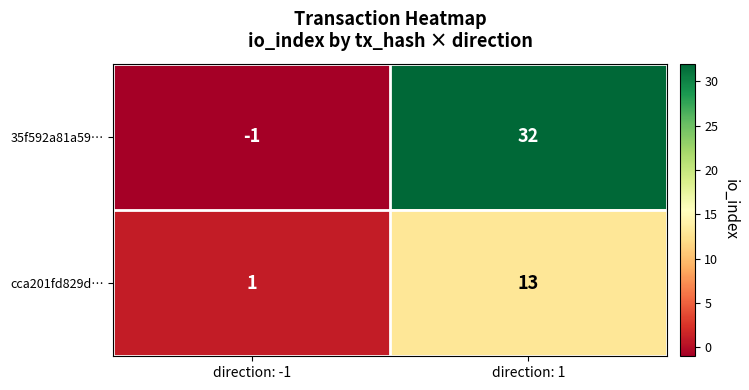

List the series in order of their overall mean, lowest first.

cca201fd829d…, 35f592a81a59…